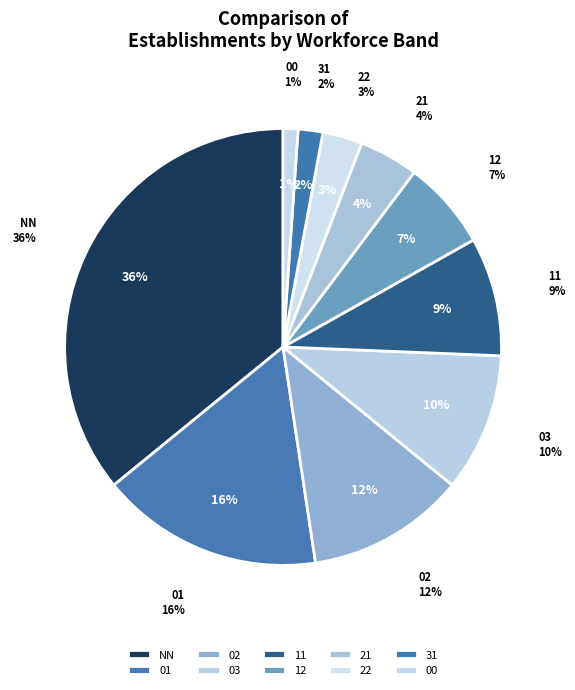

How many slices are in this pie chart?

10